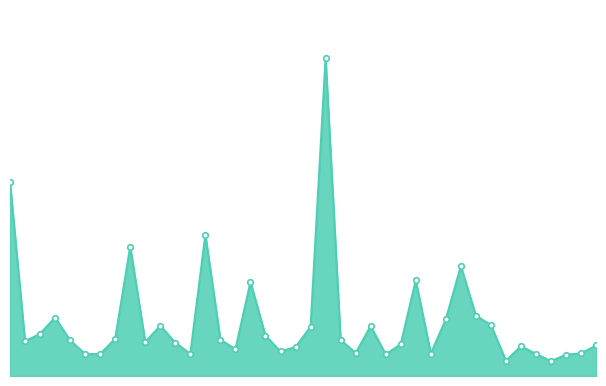

Is this an area chart (filled region under the line)?

Yes